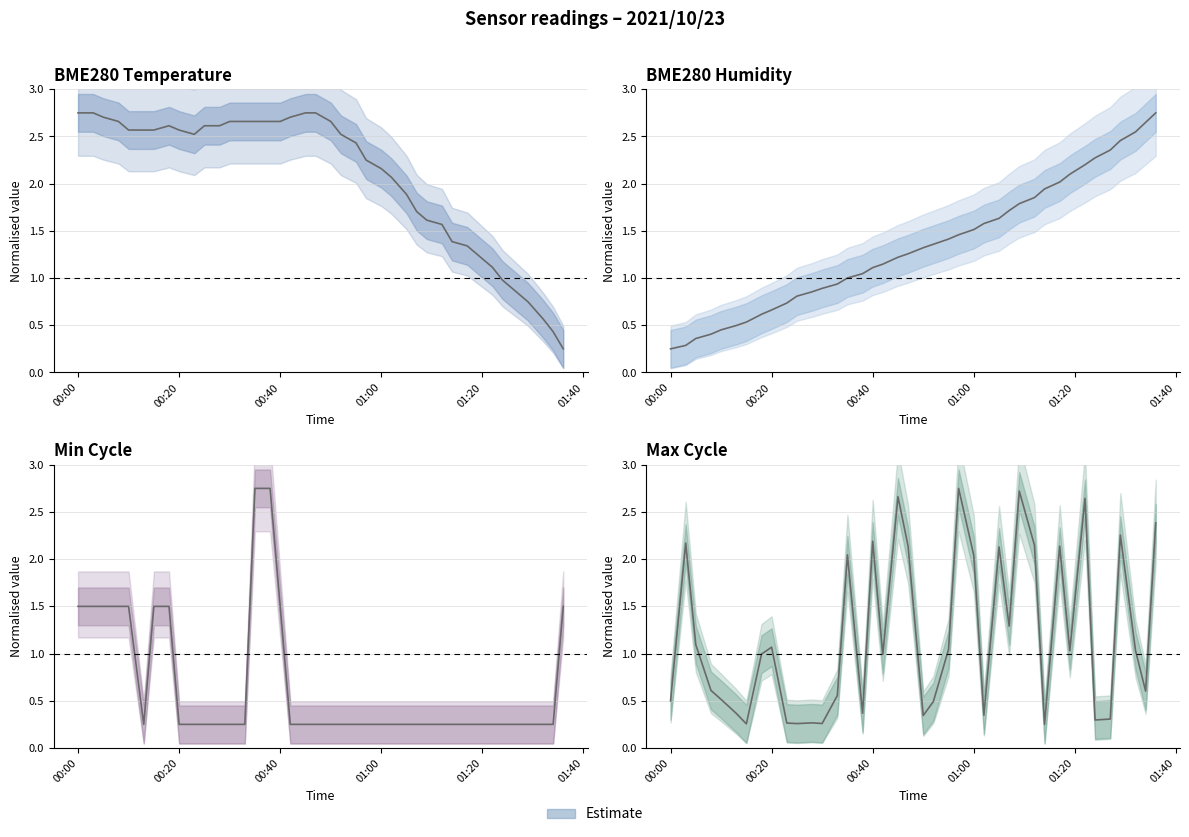

What is the sum of all Min_cycle values?

26.2